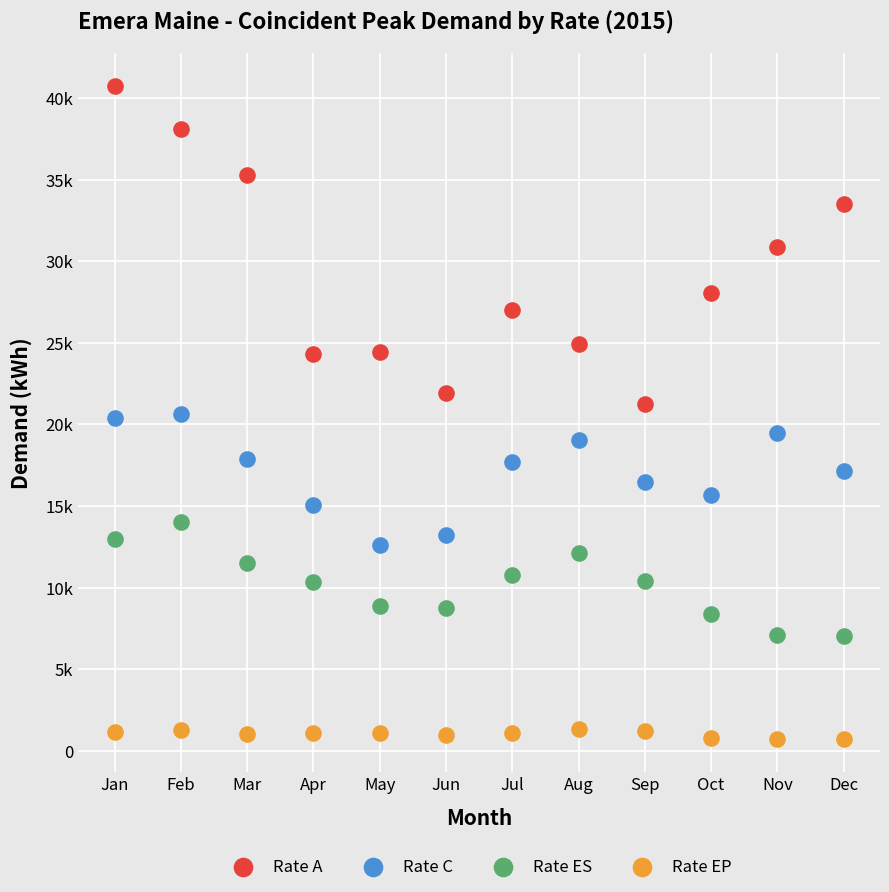

Which series has the largest Y range (max minus min)?

Rate A